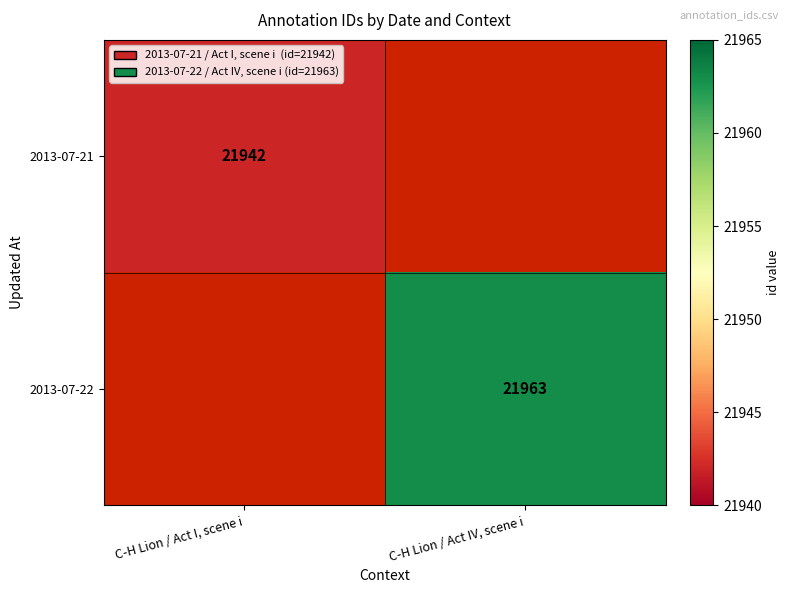

The value of 2013-07-22 at C-H Lion / Act IV, scene i is 21963. True or false?

True